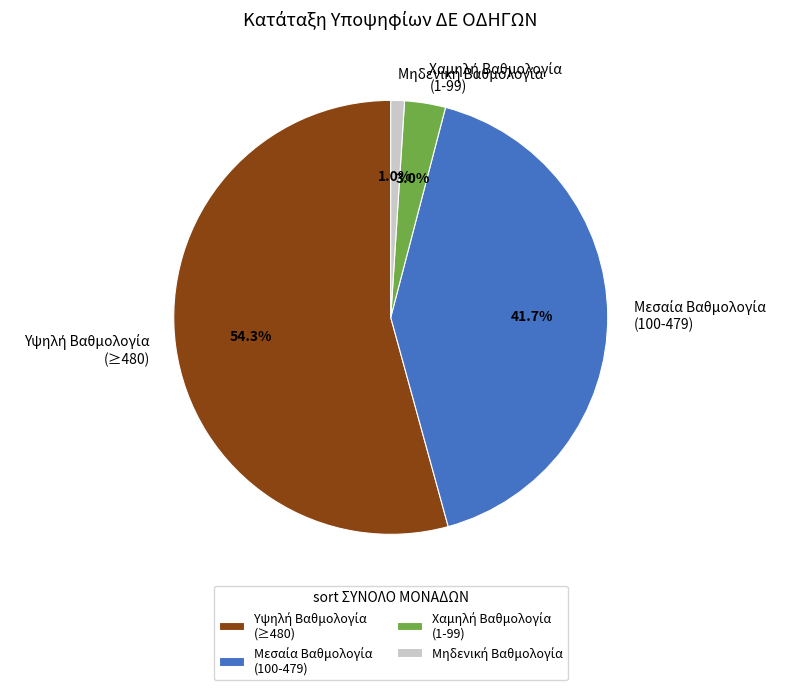

Is there a majority slice in this chart?

Yes